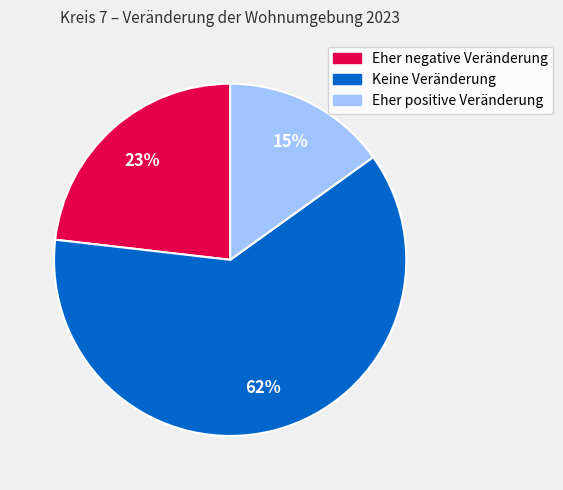

Which slice is the largest?

Keine Veränderung